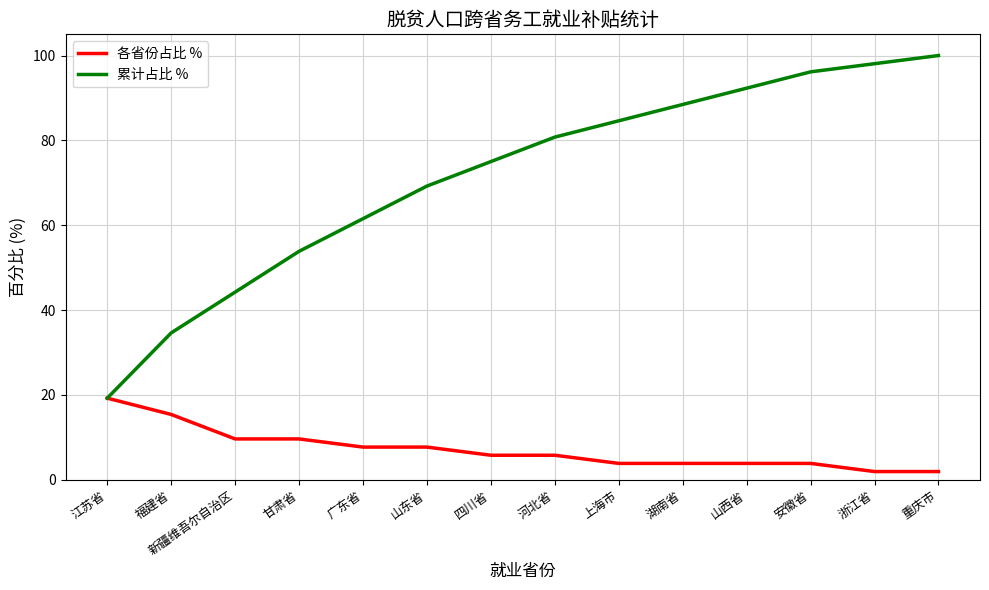

At which label is 累计占比 % closest to 59?

广东省